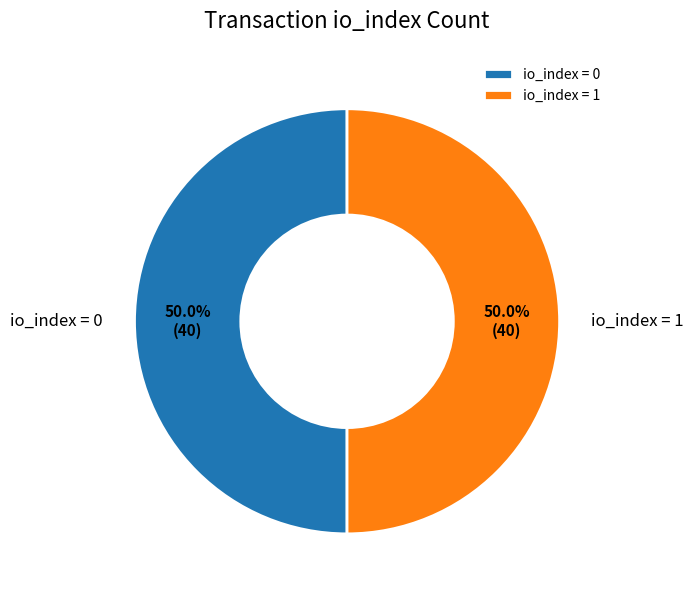

Approximately how many times larger is the value at io_index = 1 compared to io_index = 0?

1.0